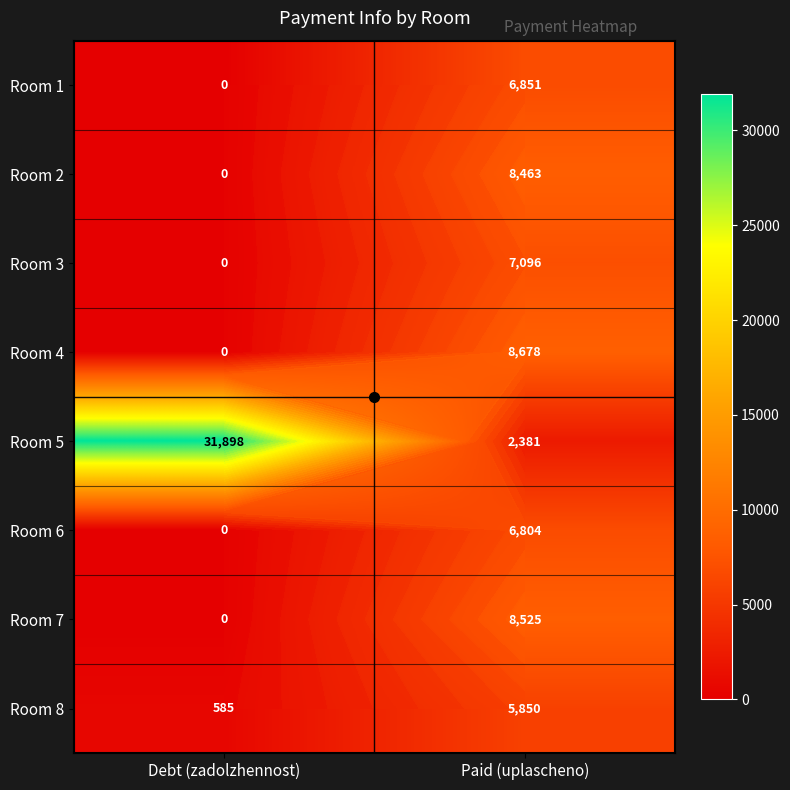

How many values in the Room 1 series are below 6850?

1